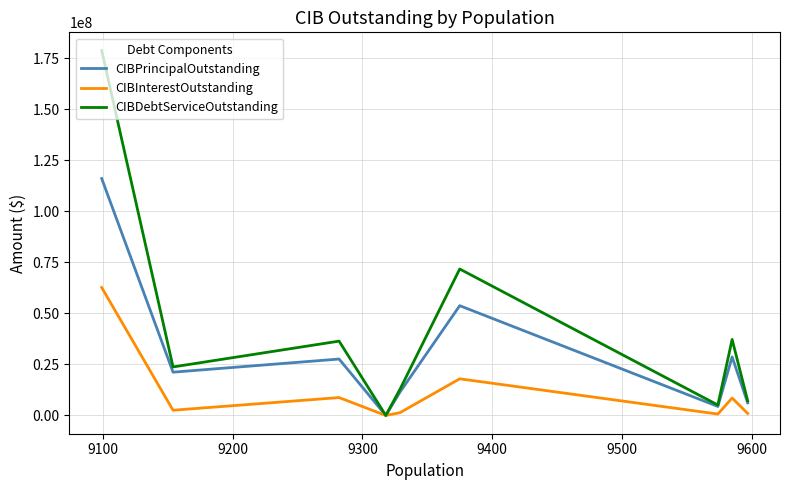

Which series has the largest total across all categories?

CIBDebtServiceOutstanding